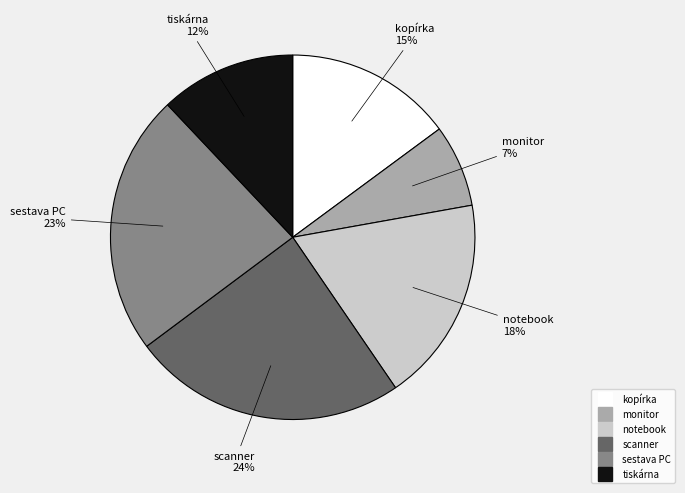

Is there a majority slice in this chart?

No